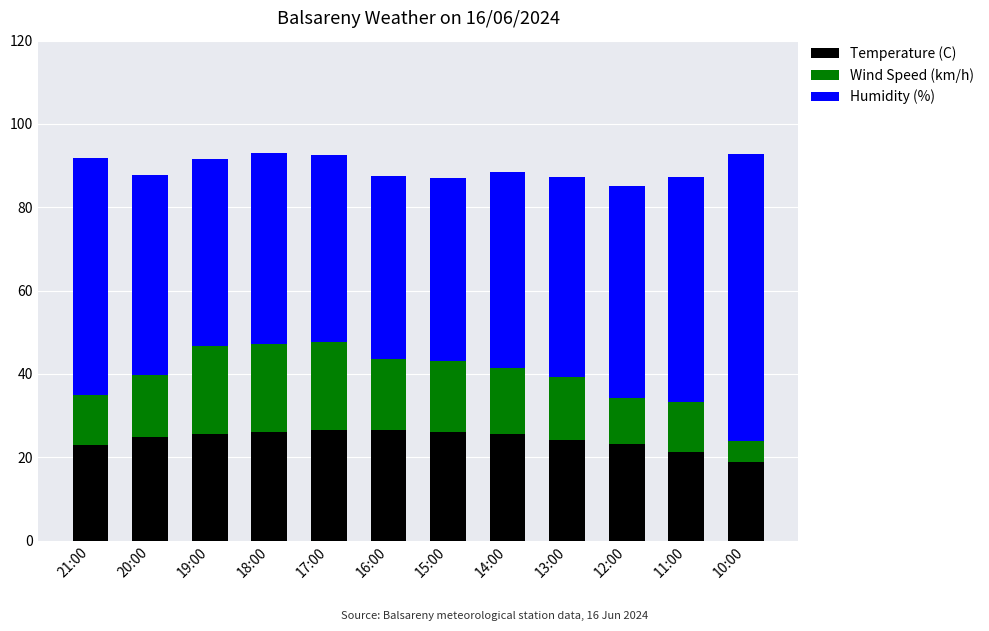

The Temperature (C) series shows 6.1 at 11:00. True or false?

False